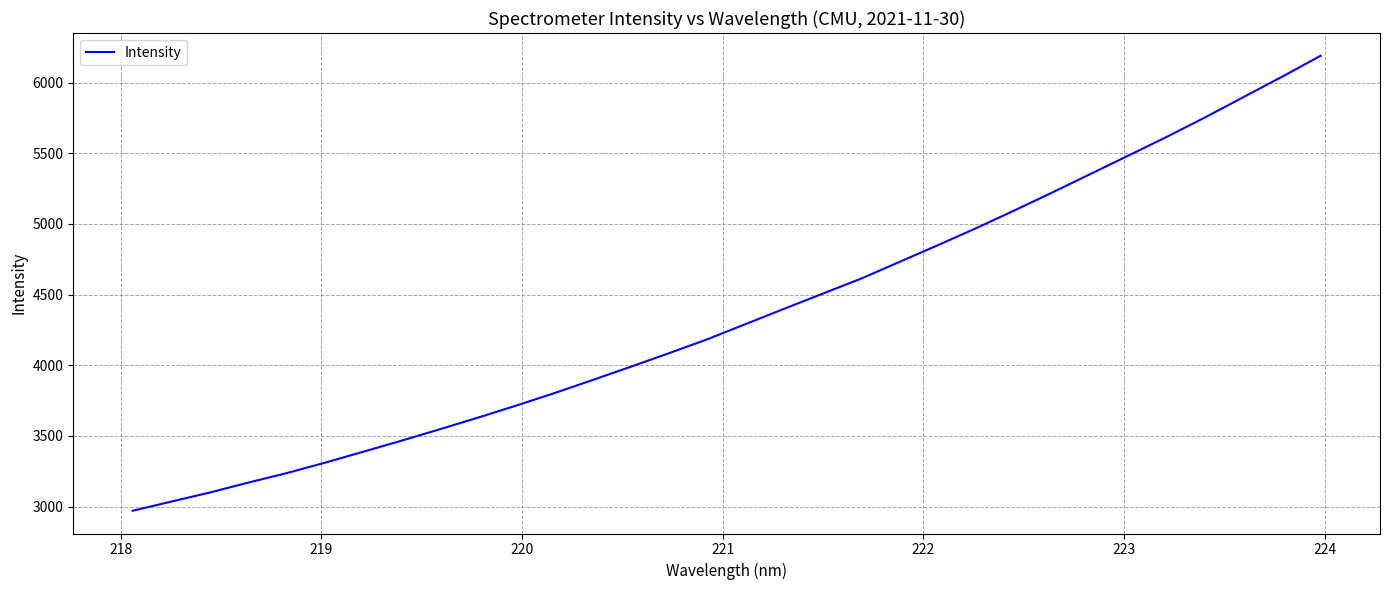

What is the maximum value shown in the chart?

6189.8